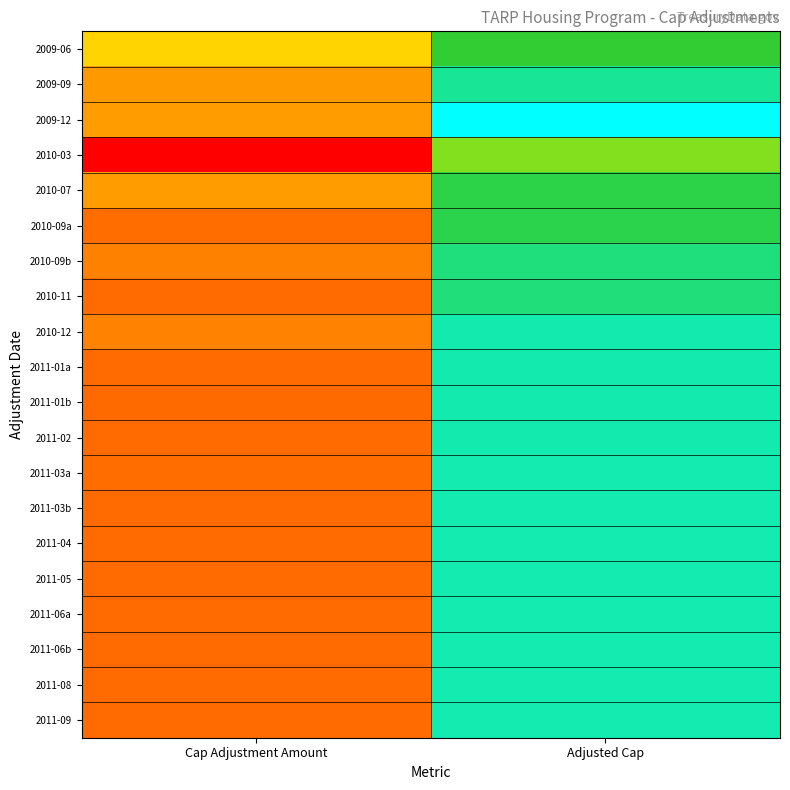

What is the maximum value shown in the chart?

913840000